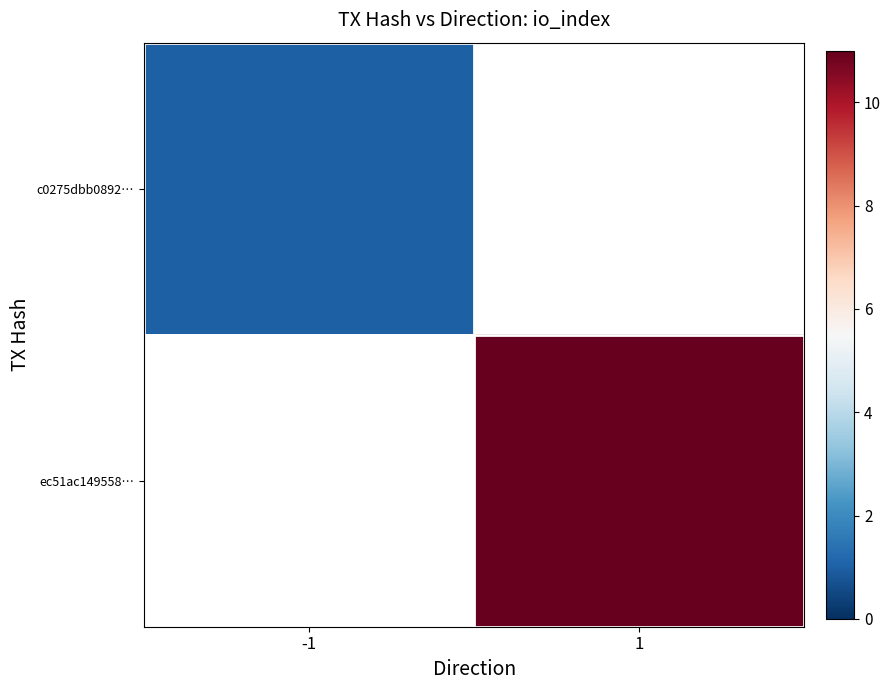

How many values in c0275dbb0892… are above zero?

1